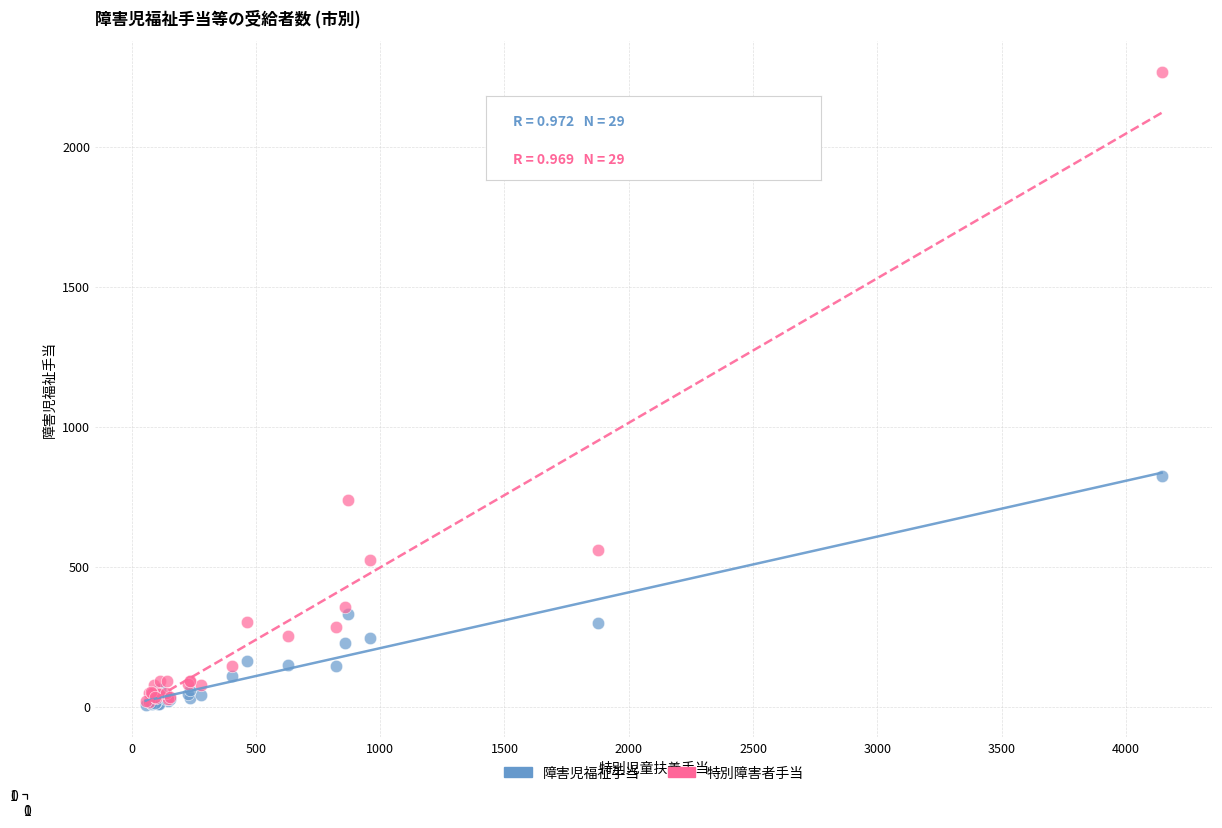

Across all series, what Y value is closest to 1135?

825